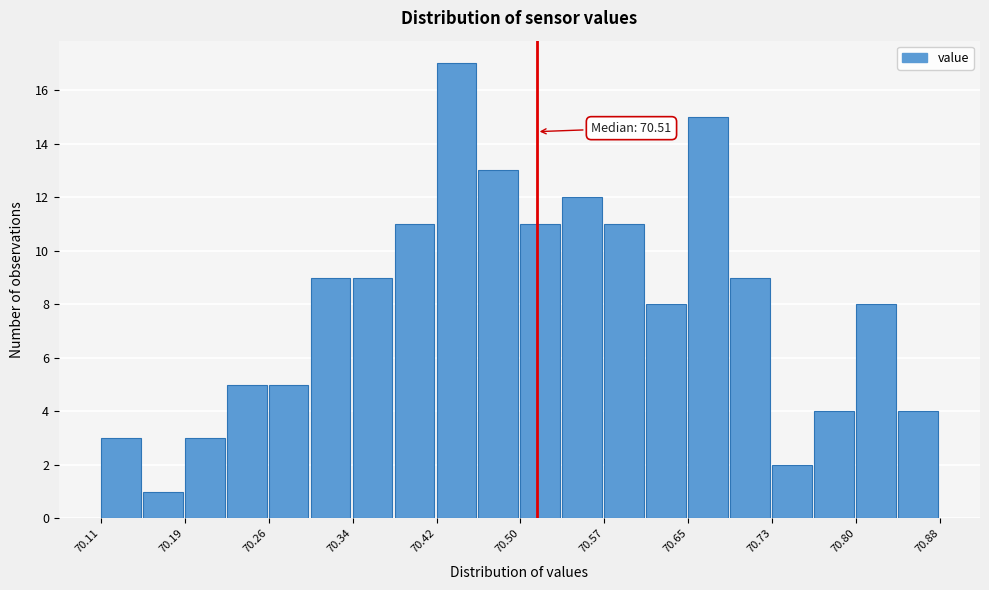

Read against the x-axis, roughly where is the centre of the tallest bar?

70.44